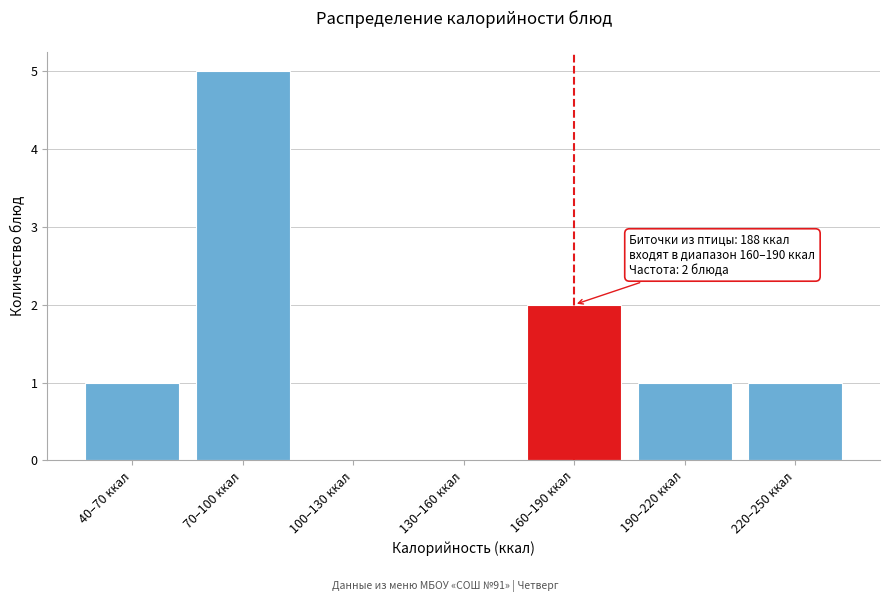

Reading left to right, transcribe all the data shown in this chart.

40–70 ккал=1	70–100 ккал=5	100–130 ккал=0	130–160 ккал=0	160–190 ккал=2	190–220 ккал=1	220–250 ккал=1